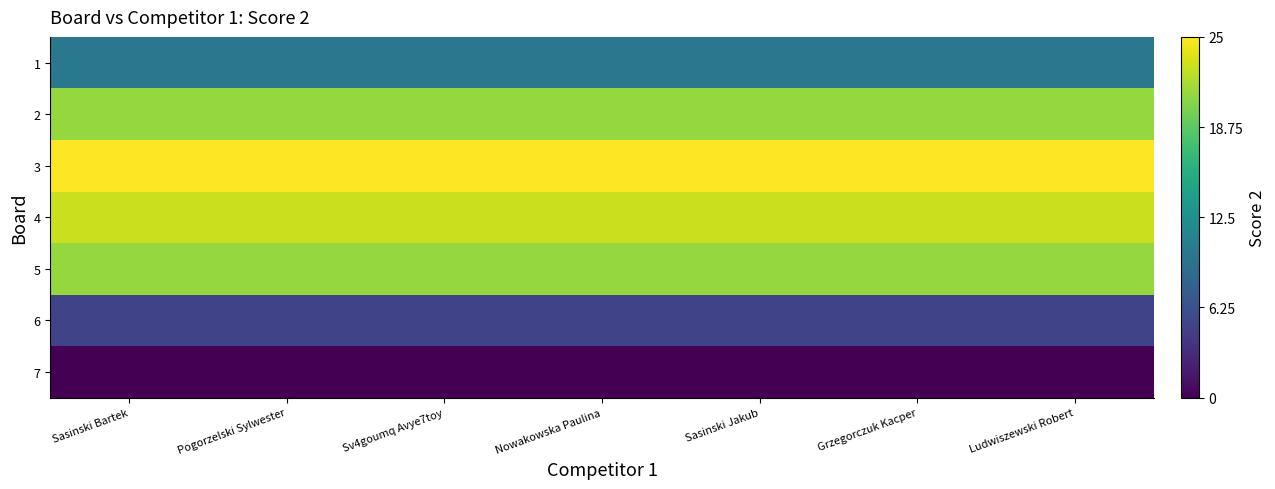

What is the total value across all series at Nowakowska Paulina?

105